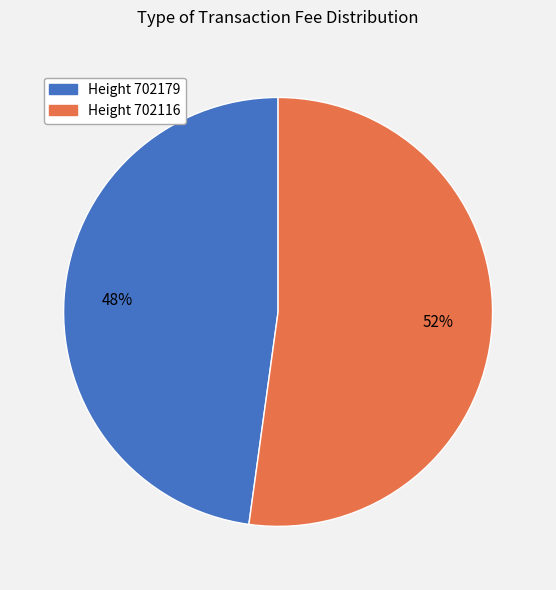

To the nearest percent, what is the average slice percentage?

50%